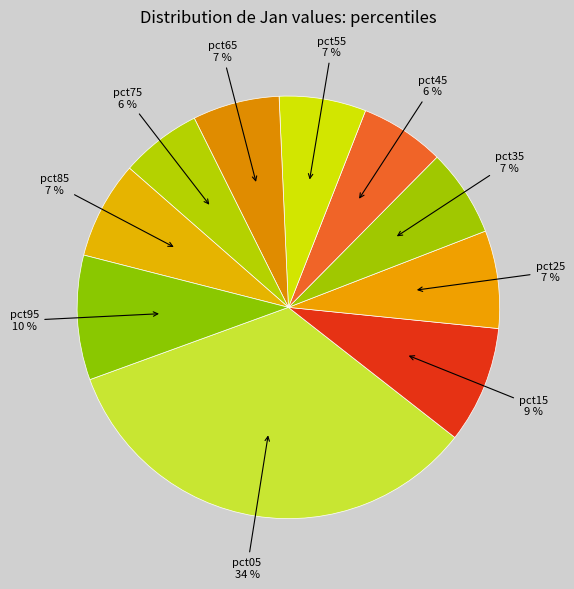

How many segments does this pie chart have?

10